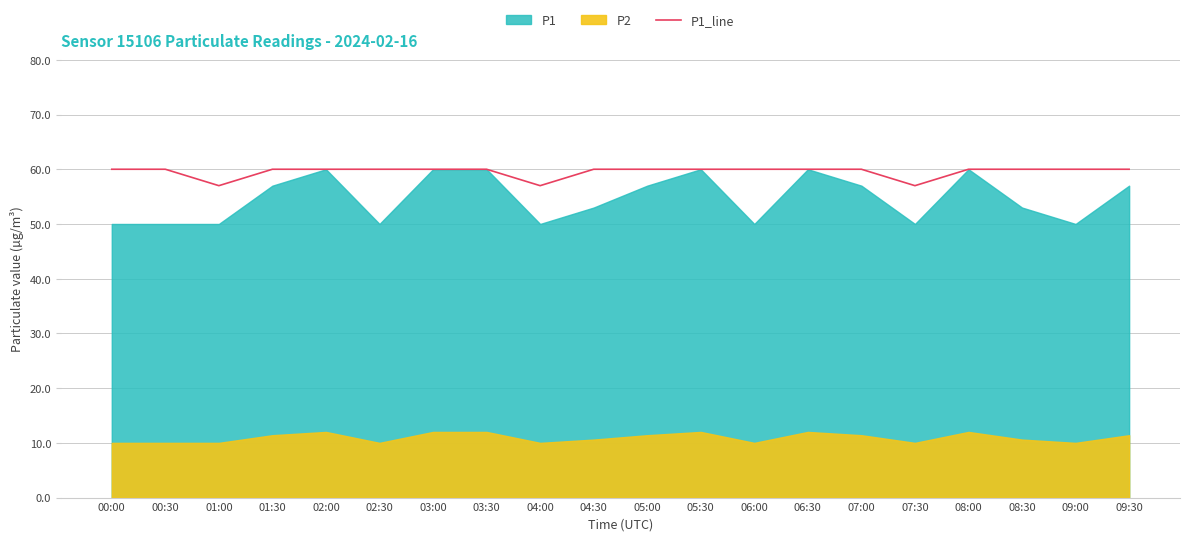

Where is the data nearest to the value 58?

01:00